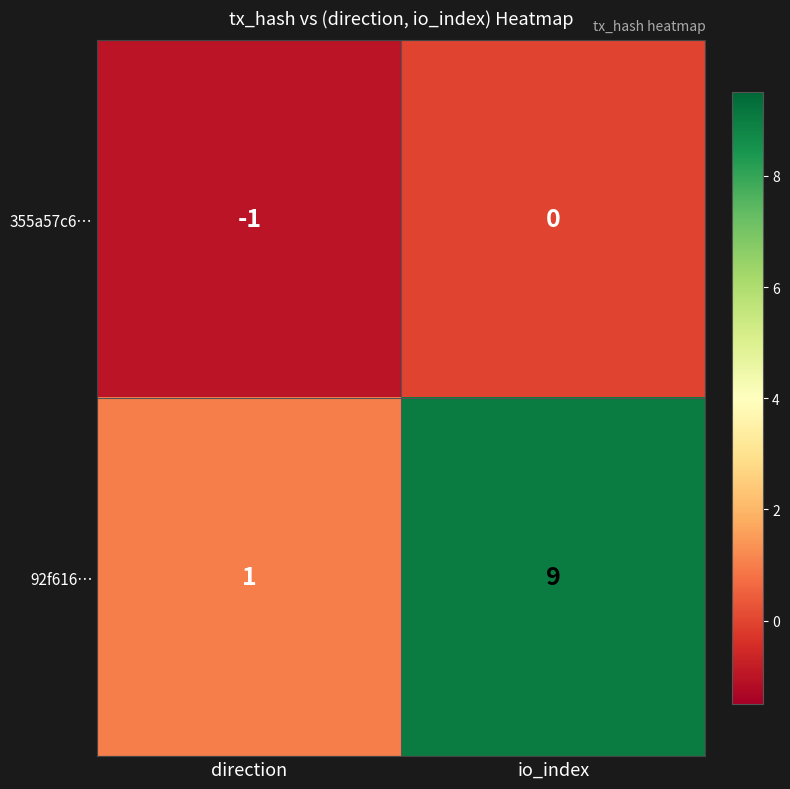

At io_index, list the series in order from largest to smallest.

92f616…, 355a57c6…